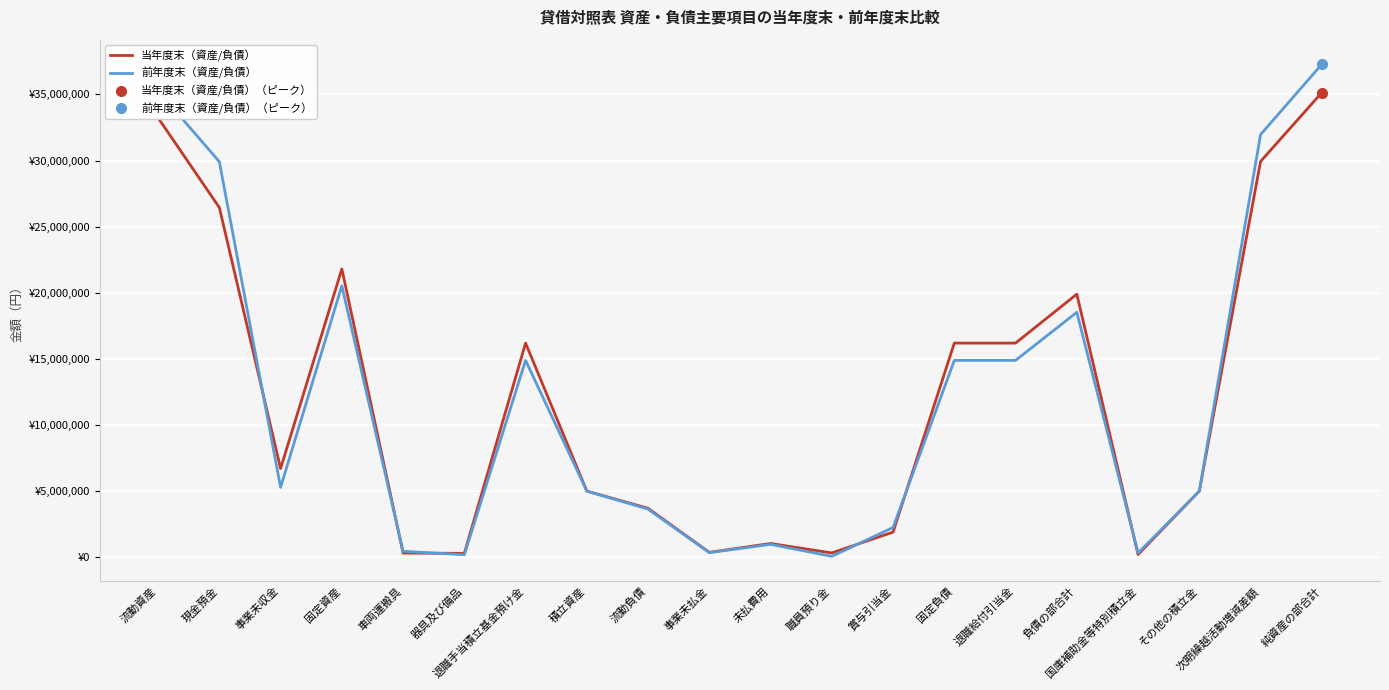

What is the label of the 8th point from the left?

積立資産